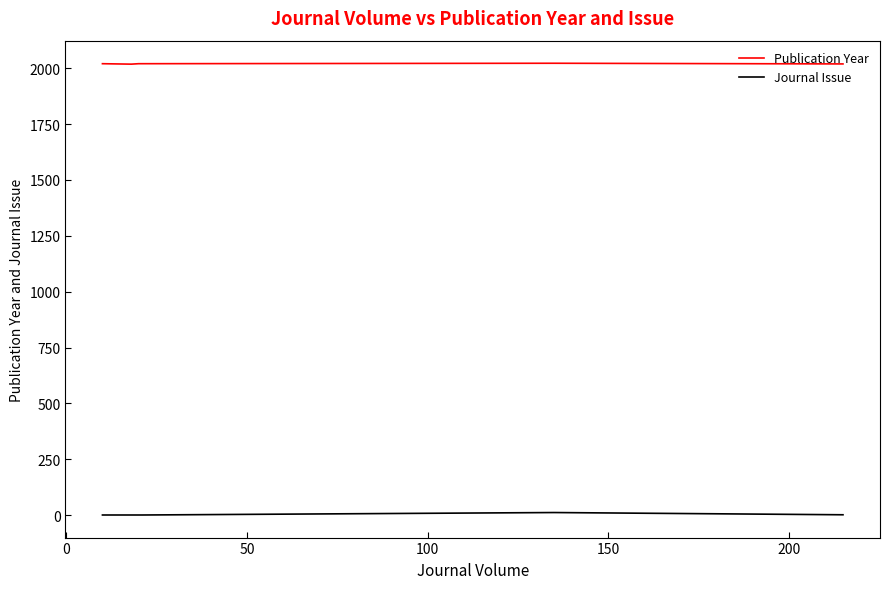

Rank the series by their maximum value, from lowest to highest.

Journal Issue, Publication Year